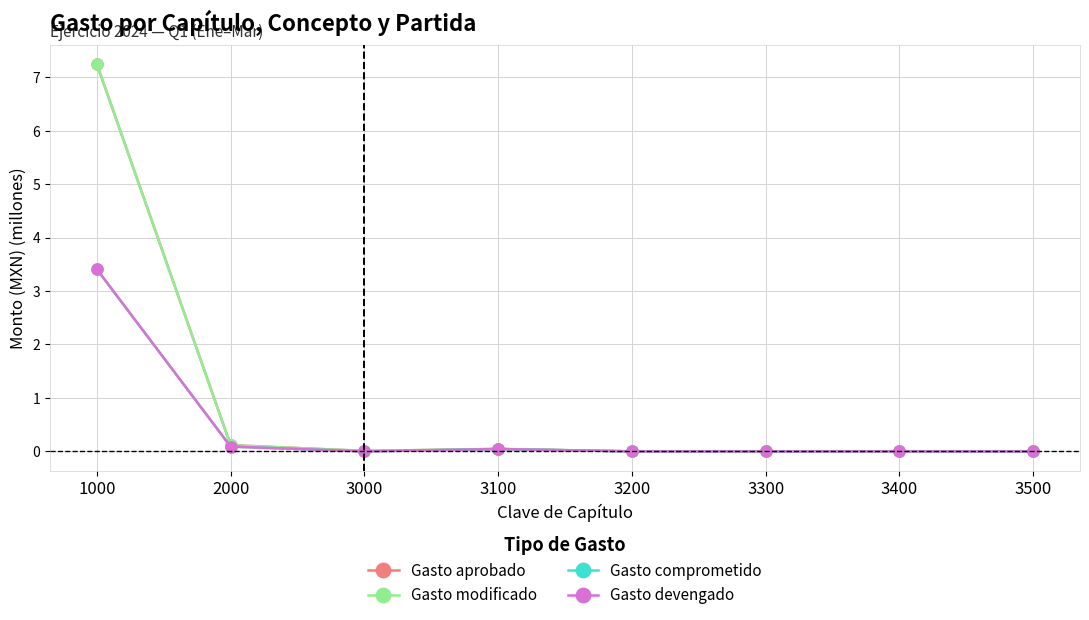

Reading left to right, list all the values displayed in this chart.

Gasto aprobado: 1000=7.2	2000=0.1	3000=0.0	3100=0.0	3200=0.0	3300=0.0	3400=0.0	3500=0.0
Gasto modificado: 1000=7.2	2000=0.1	3000=0.0	3100=0.0	3200=0.0	3300=0.0	3400=0.0	3500=0.0
Gasto comprometido: 1000=3.4	2000=0.1	3000=0.0	3100=0.0	3200=0.0	3300=0.0	3400=0.0	3500=0.0
Gasto devengado: 1000=3.4	2000=0.1	3000=0.0	3100=0.0	3200=0.0	3300=0.0	3400=0.0	3500=0.0